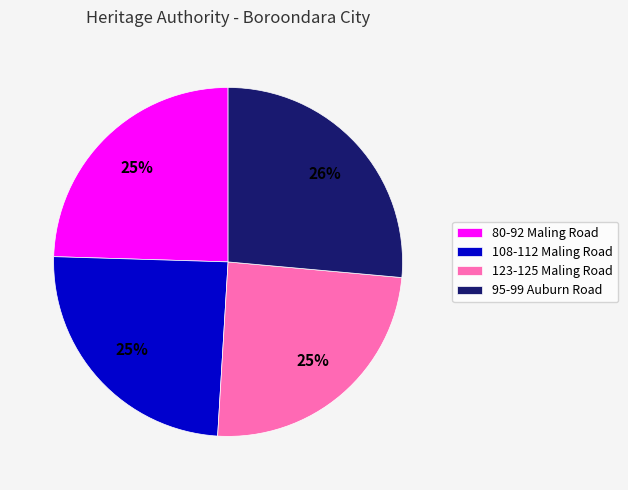

Approximately how many times larger is the value at 108-112 Maling Road compared to 80-92 Maling Road?

1.0